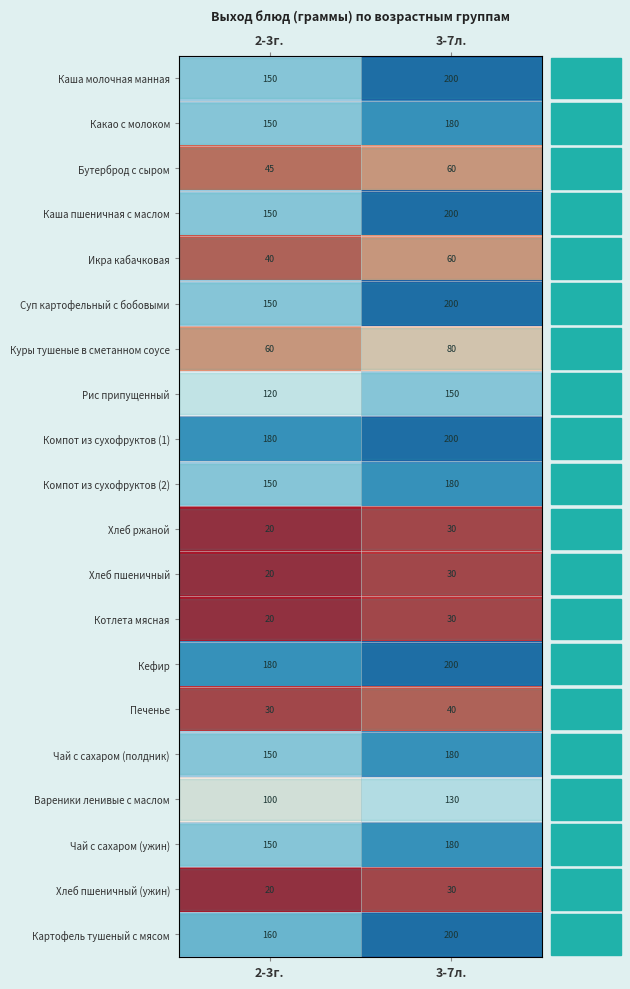

List the series in order of their peak value, highest first.

Каша молочная манная, Каша пшеничная с маслом, Суп картофельный с бобовыми, Компот из сухофруктов (1), Кефир, Картофель тушеный с мясом, Какао с молоком, Компот из сухофруктов (2), Чай с сахаром (полдник), Чай с сахаром (ужин), Рис припущенный, Вареники ленивые с маслом, Куры тушеные в сметанном соусе, Бутерброд с сыром, Икра кабачковая, Печенье, Хлеб ржаной, Хлеб пшеничный, Котлета мясная, Хлеб пшеничный (ужин)